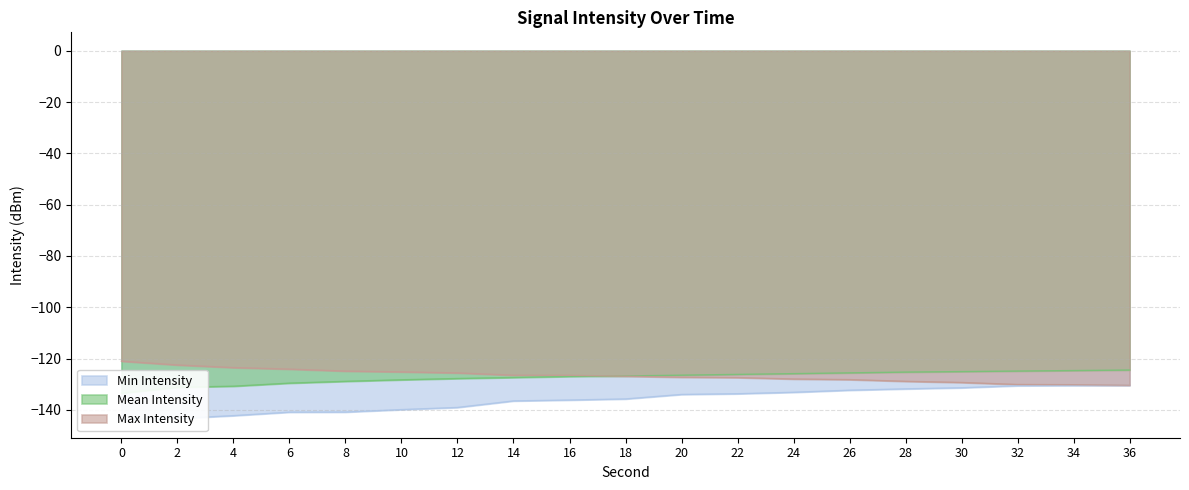

List the series in order of their peak value, lowest first.

Min Intensity, Mean Intensity, Max Intensity